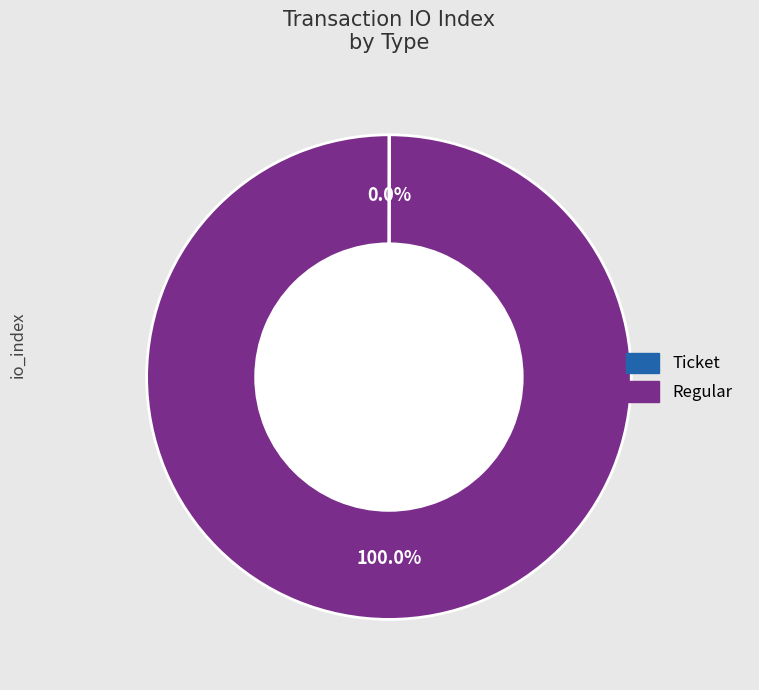

Which slice is the largest?

Regular